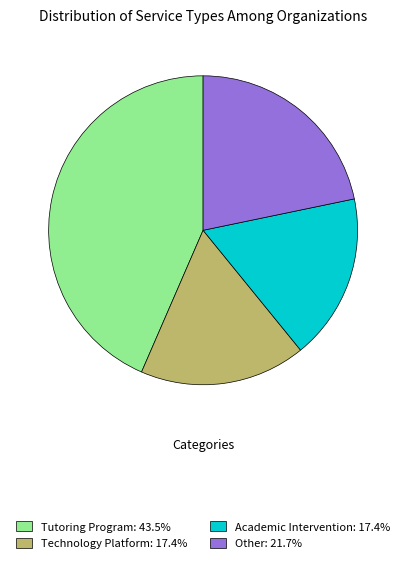

Is the sum of Academic Intervention: 17.4% and Technology Platform: 17.4% greater than half?

No